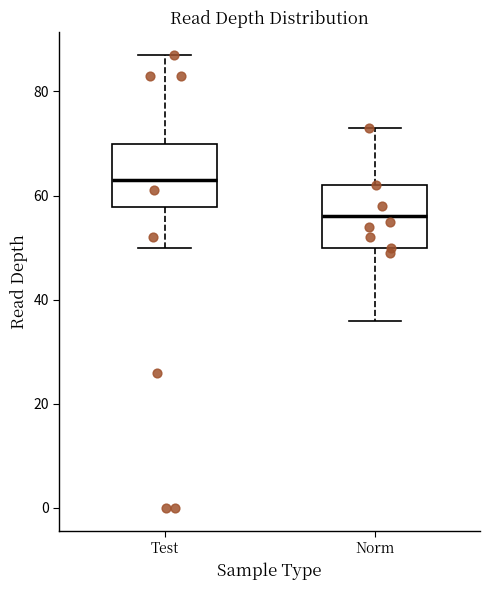

Reading left to right, read every box against the y-axis: the position of its median line, the range the box covers, and the ends of its whiskers. The values are not printed on the chart, so give them approximately, as read against the axis.

Test: median 64, box 58 to 70, whiskers 50 to 88
Norm: median 56, box 50 to 62, whiskers 36 to 74